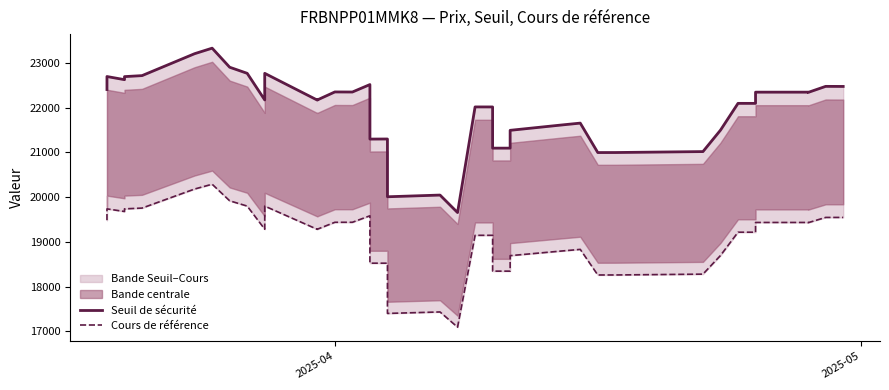

Which series has the largest range (max minus min)?

Seuil de sécurité